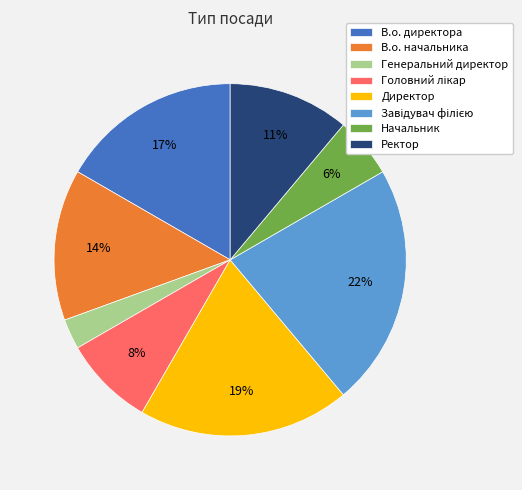

Do Ректор and Директор together represent more than half of the pie?

No